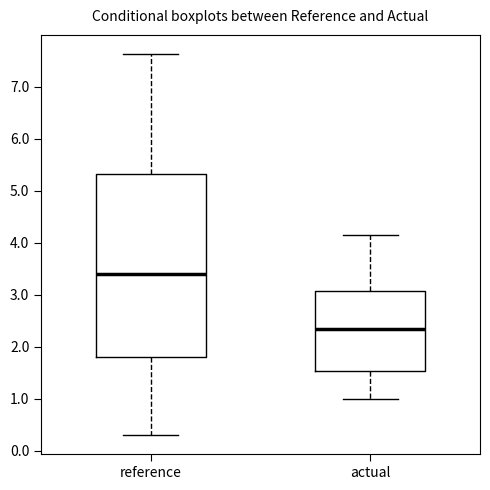

Reading left to right, read every box against the y-axis: the position of its median line, the range the box covers, and the ends of its whiskers. The values are not printed on the chart, so give them approximately, as read against the axis.

reference: median 3.4, box 1.8 to 5.3, whiskers 0.3 to 7.6
actual: median 2.3, box 1.5 to 3.1, whiskers 1.0 to 4.1